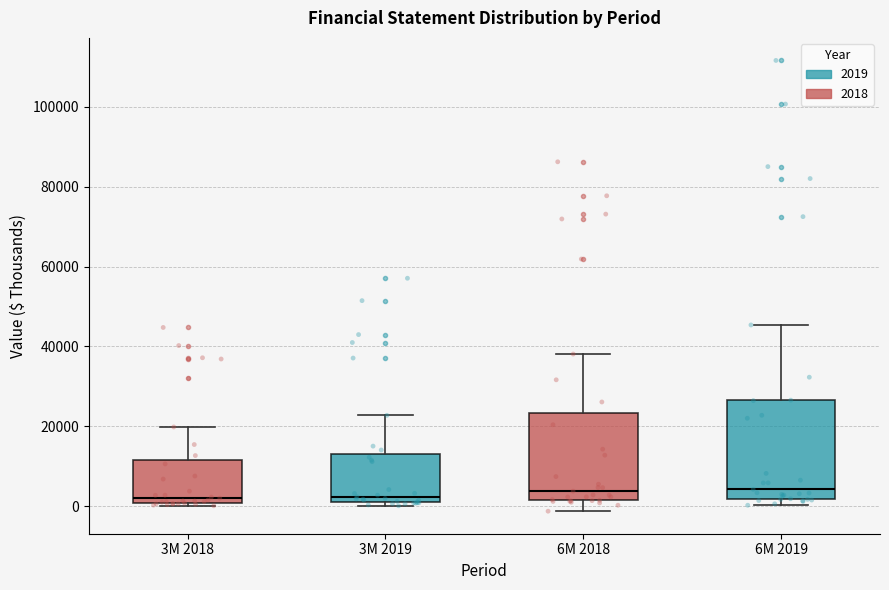

Which box is the tallest, from its lower edge to its upper edge?

6M 2019